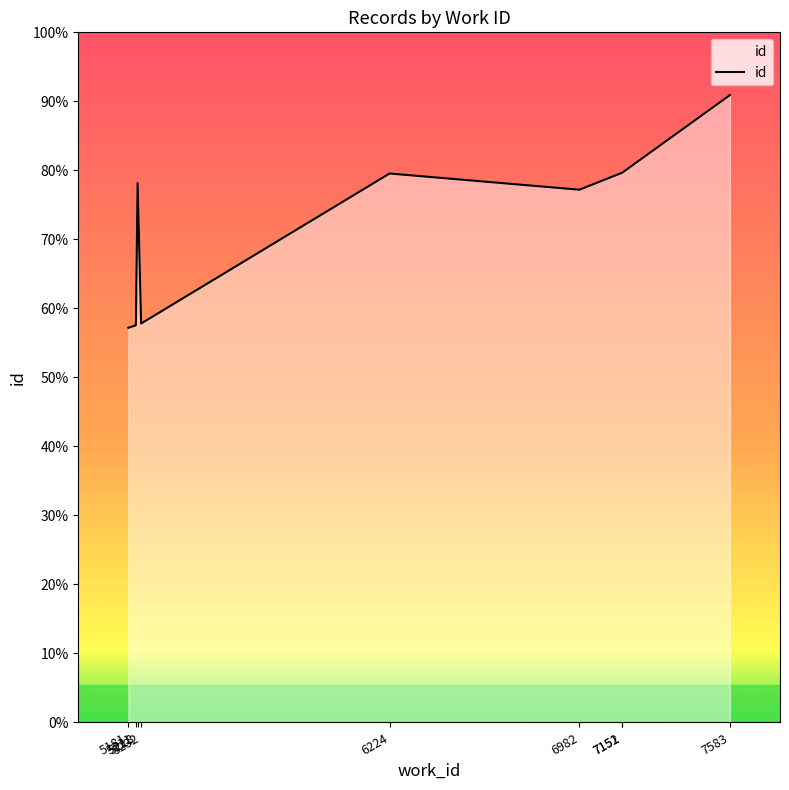

At which category does the data reach its first local peak?

5218